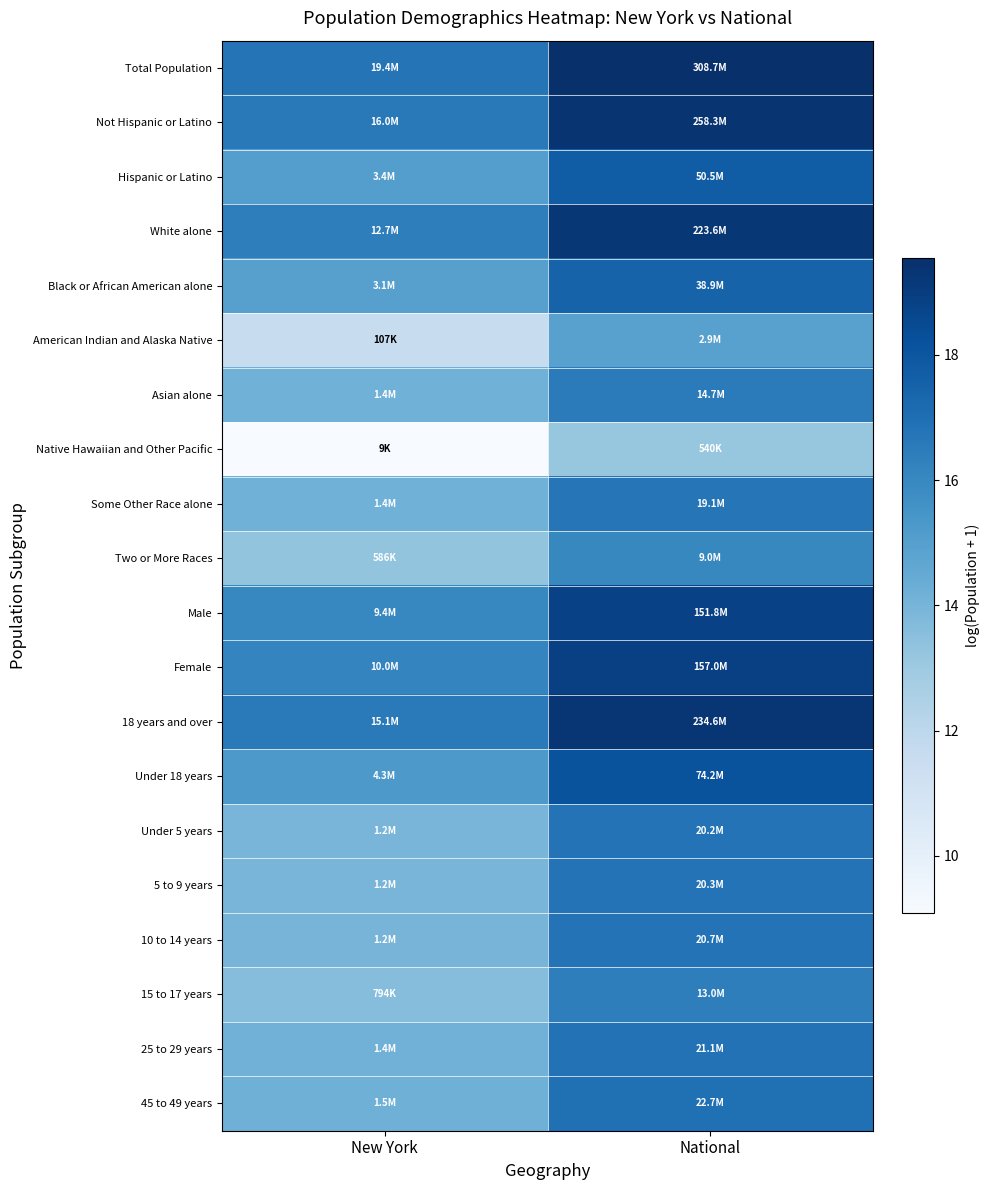

Which series has the largest total across all categories?

Total Population